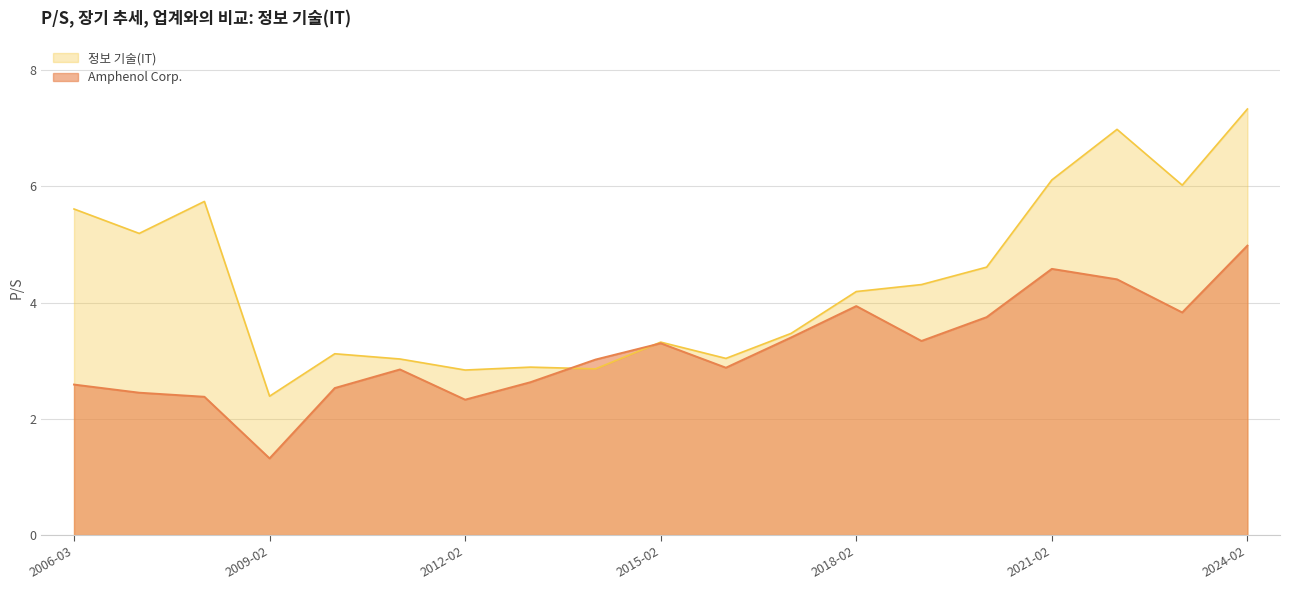

Rank the series by their average value, from lowest to highest.

Amphenol Corp., 정보 기술(IT)